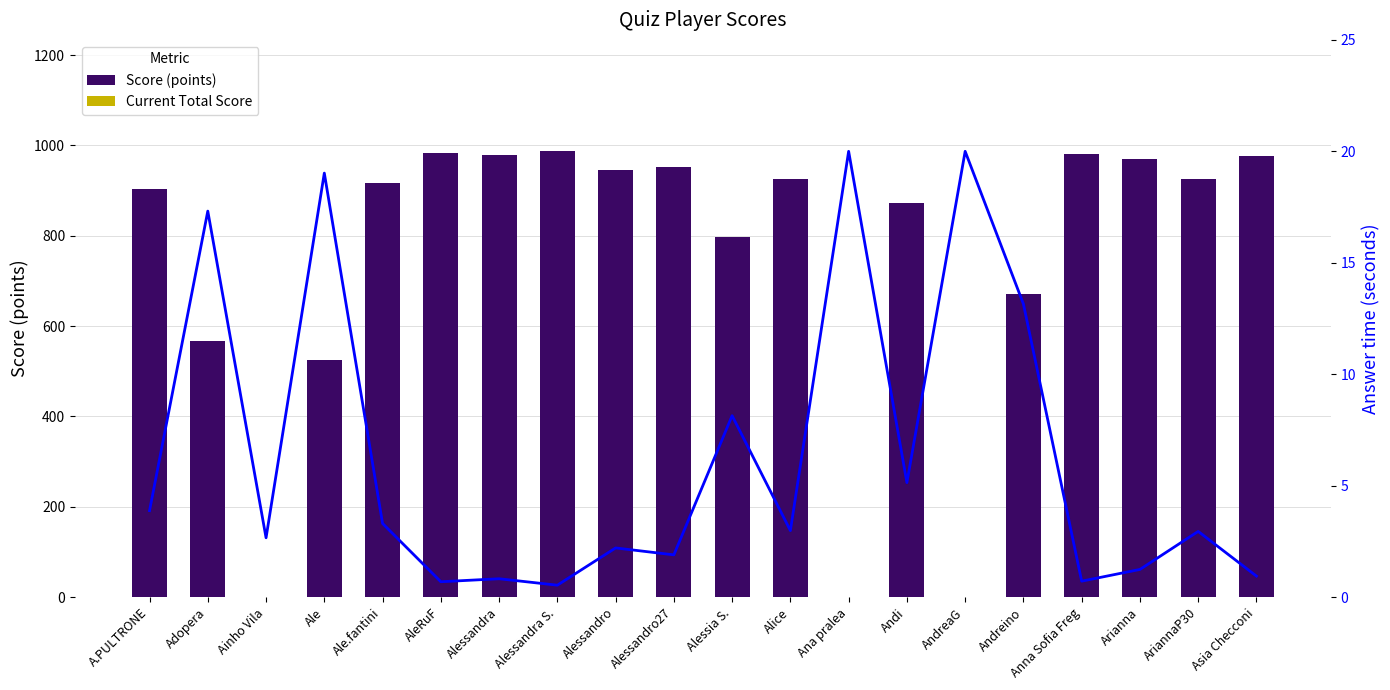

Where is Answer time (seconds) nearest to the value 10?

Alessia S.